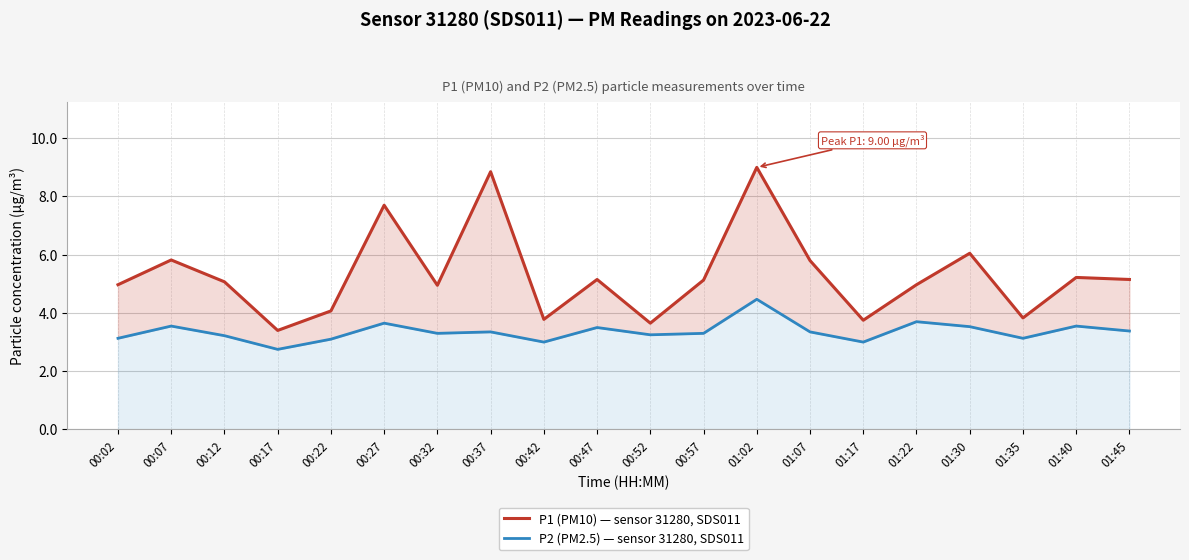

At which category does P2 (PM2.5) — sensor 31280, SDS011 reach its first local valley?

00:17